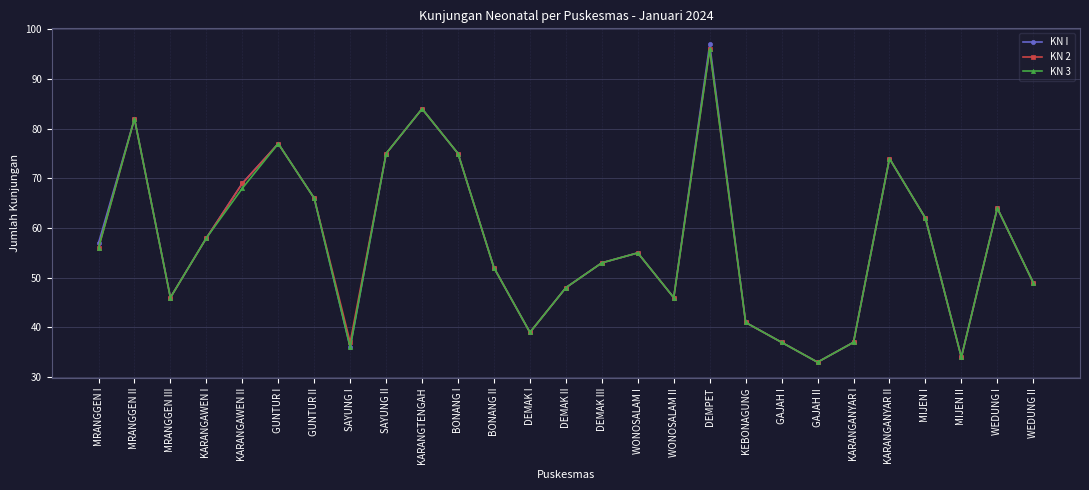

At how many categories does at least one series exceed 35?

25